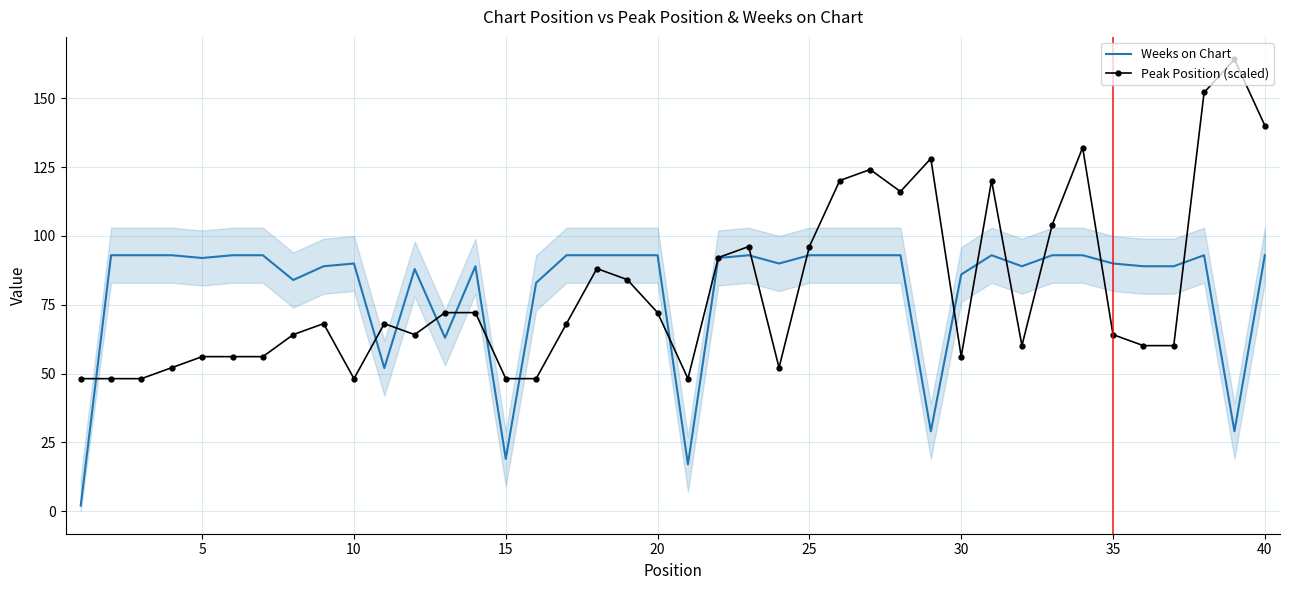

What is the lowest value of the Peak Position (scaled) series?

48.2